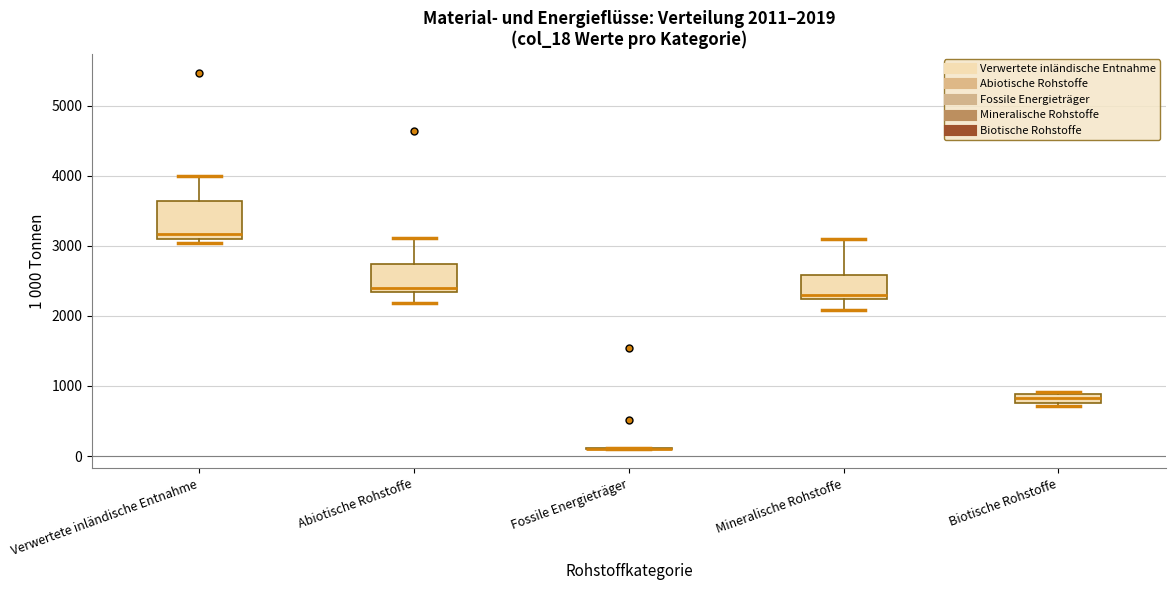

Comparing the boxes themselves (not the whiskers), which one is the tallest?

Verwertete inländische Entnahme